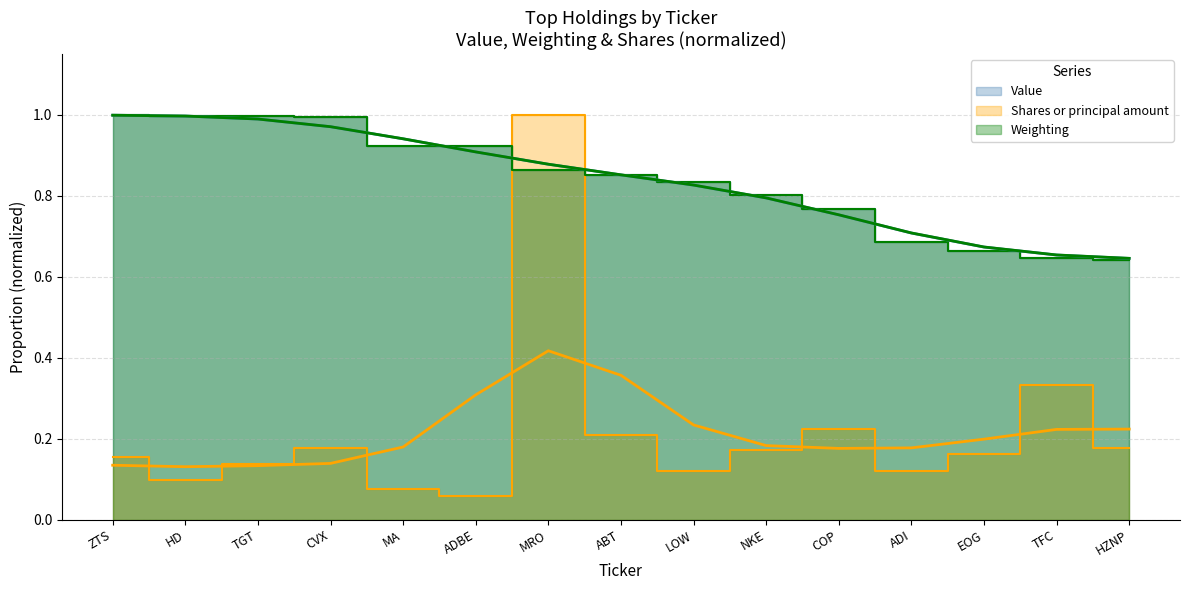

Reading left to right, what are all the values shown in this chart?

Value: 1.0	1.0	1.0	1.0	0.9	0.9	0.9	0.9	0.8	0.8	0.8	0.7	0.7	0.6	0.6
Weighting: 1.0	1.0	1.0	1.0	0.9	0.9	0.9	0.9	0.8	0.8	0.8	0.7	0.7	0.6	0.6
Shares: 0.2	0.1	0.1	0.2	0.1	0.1	1.0	0.2	0.1	0.2	0.2	0.1	0.2	0.3	0.2